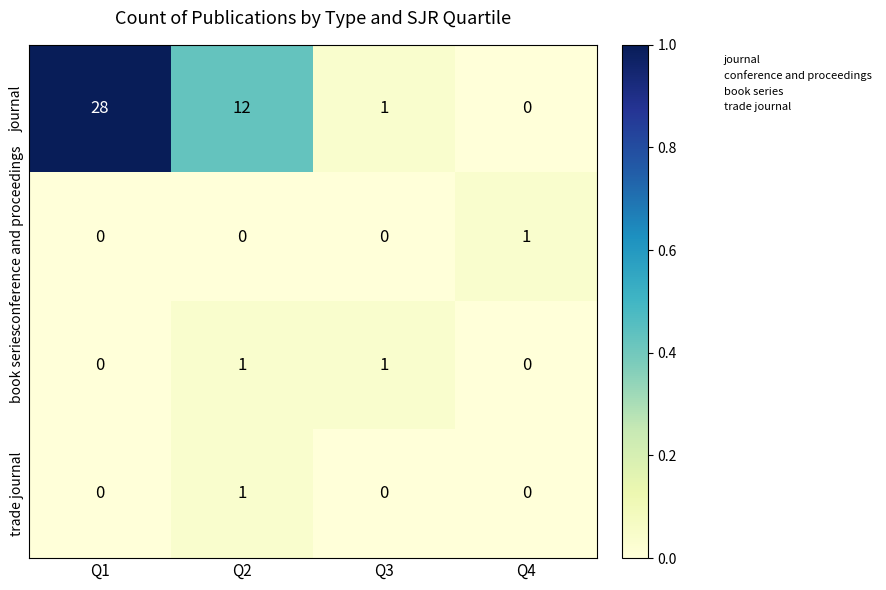

Which series has the largest total across all categories?

journal